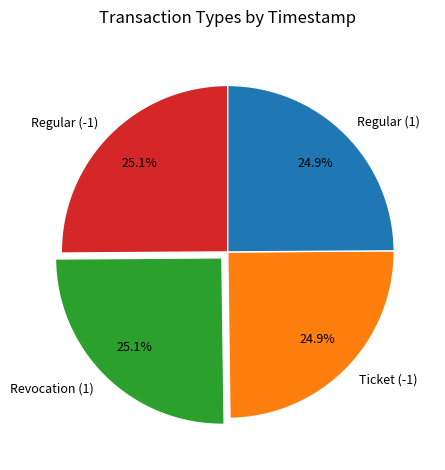

Is there a majority slice in this chart?

No